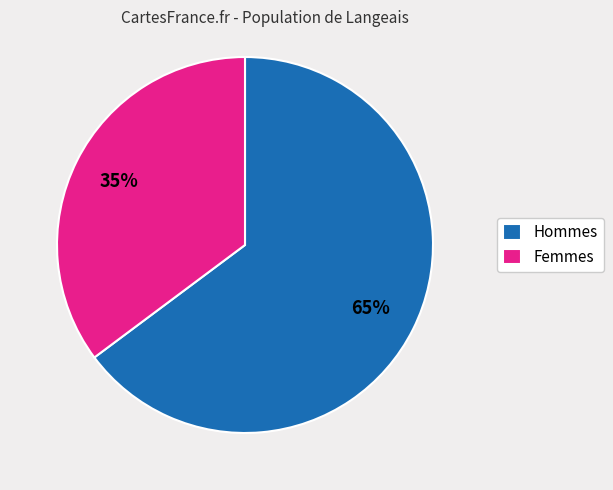

Count the number of slices in the pie.

2